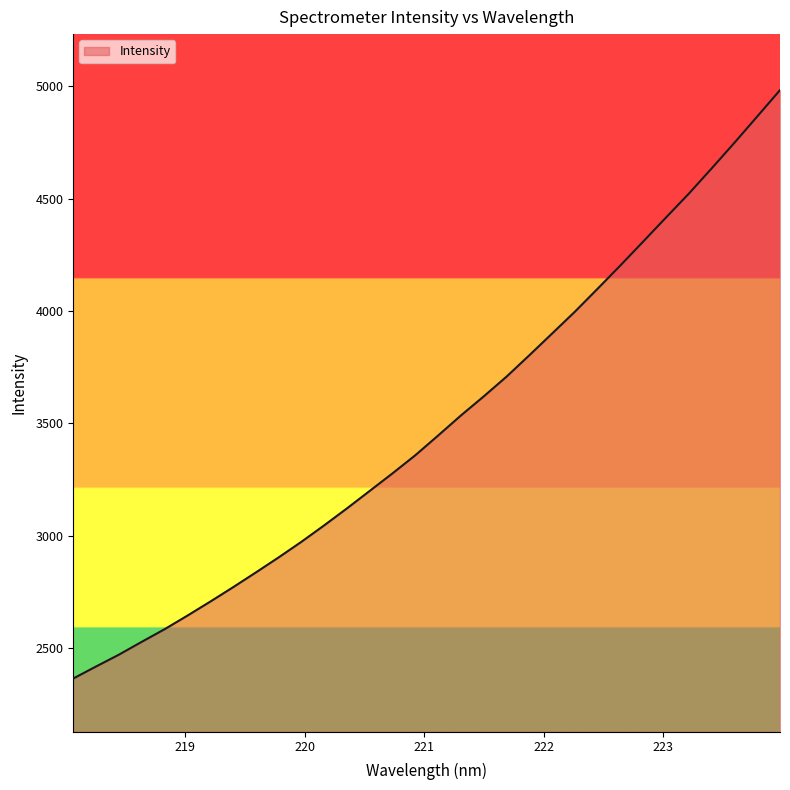

What is the greatest value displayed?

4983.5